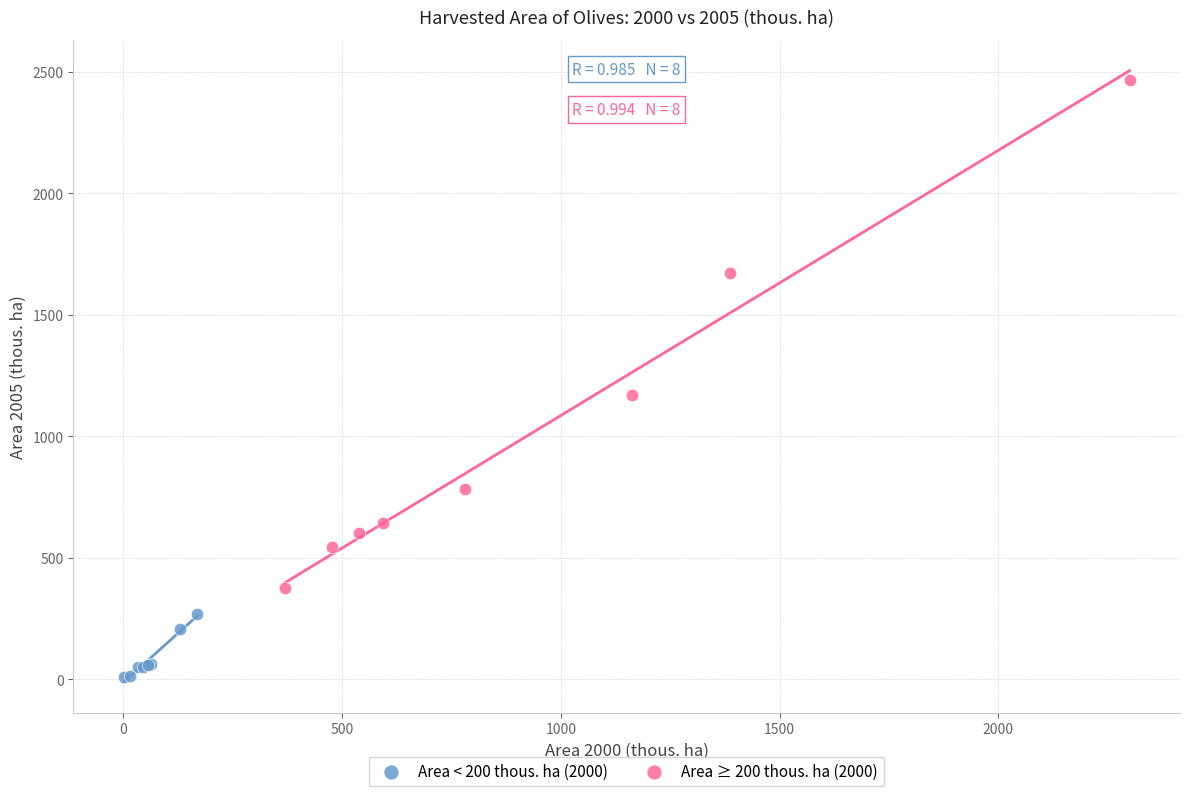

Which series has the widest spread of Y values?

Area ≥ 200 thous. ha (2000)